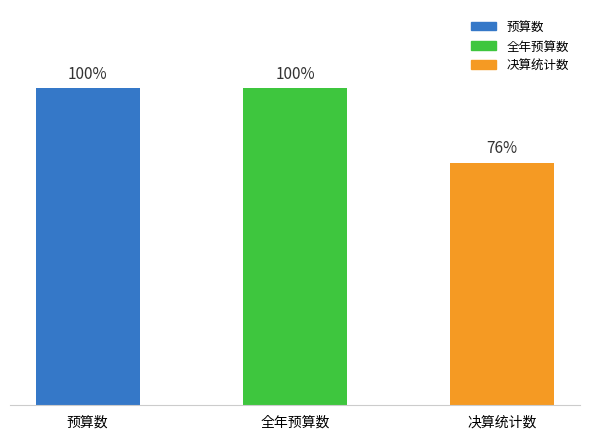

Are the bars horizontal?

No